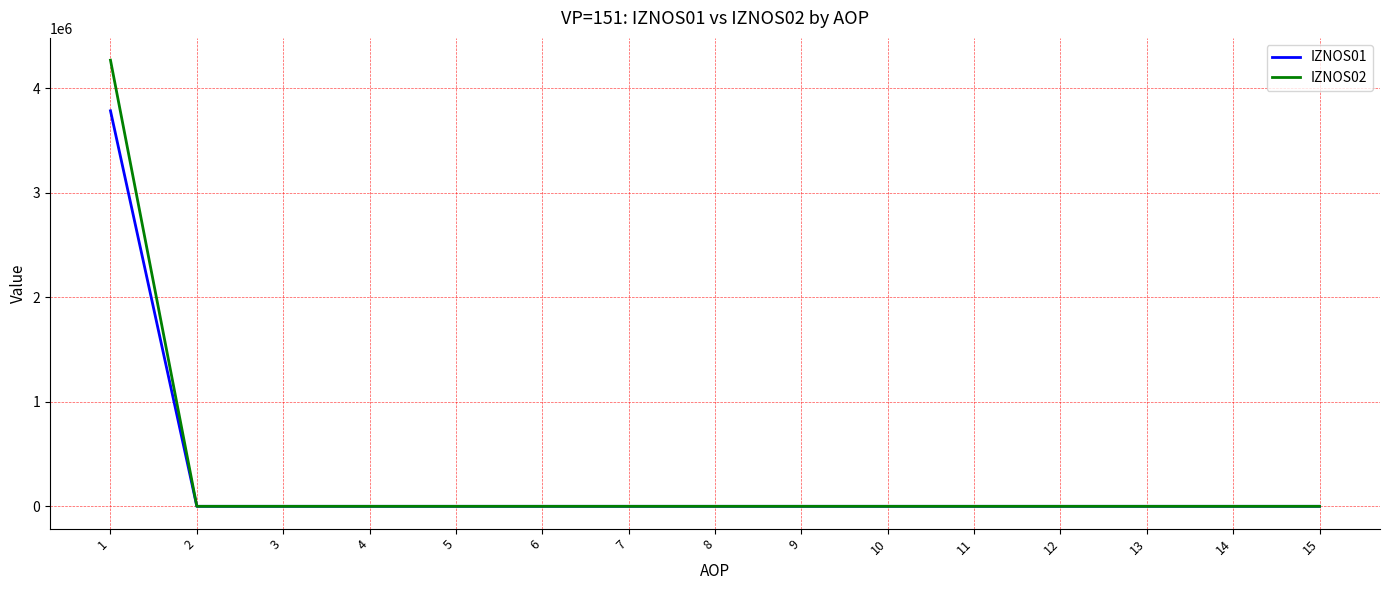

Reading right to left, transcribe all the data shown in this chart.

IZNOS01: 15=0	14=0	13=0	12=0	11=0	10=0	9=0	8=0	7=0	6=0	5=0	4=0	3=0	2=0	1=3785151
IZNOS02: 15=0	14=0	13=0	12=0	11=0	10=0	9=0	8=0	7=0	6=0	5=0	4=0	3=0	2=0	1=4269535